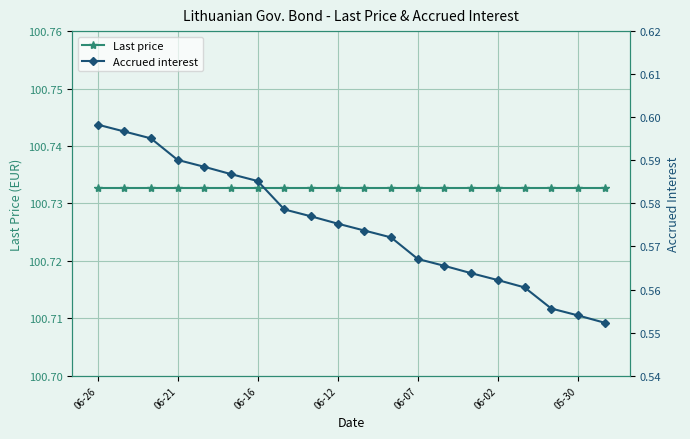

Rank the series by their average value, from highest to lowest.

Last price, Accrued interest